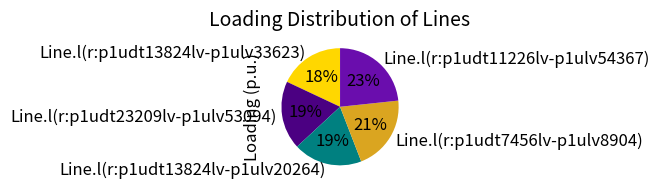

True or false: Line.l(r:p1udt7456lv-p1ulv8904) accounts for 21% of the total.

True